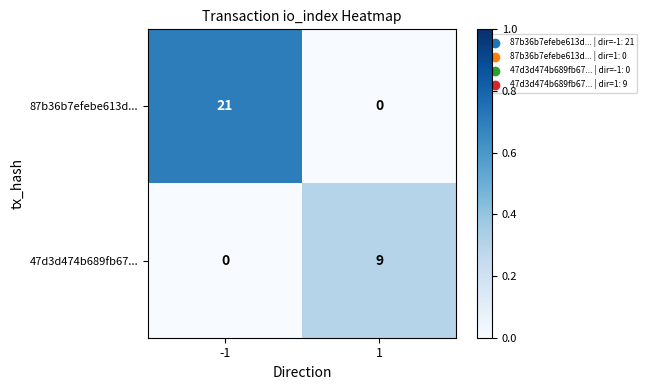

Is it true that 47d3d474b689fb67... equals 9 at 1?

True